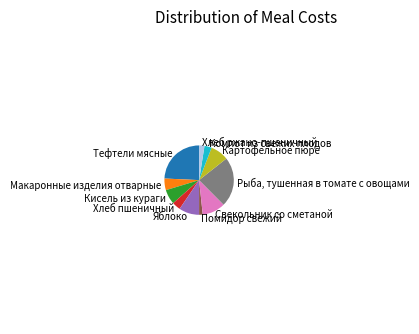

Is the sum of Картофельное пюре and Хлеб ржано-пшеничный greater than half?

No